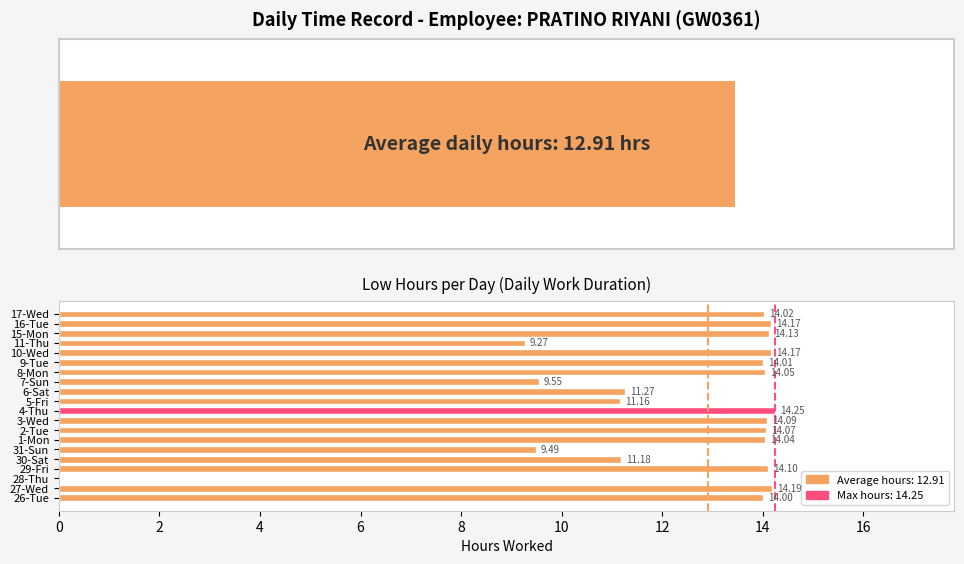

Are the bars horizontal?

Yes